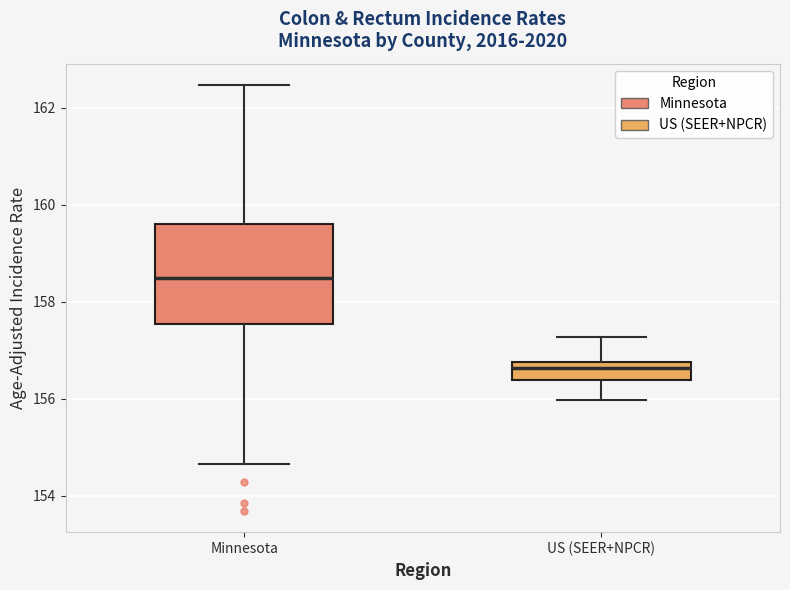

Which box is the tallest, from its lower edge to its upper edge?

Minnesota